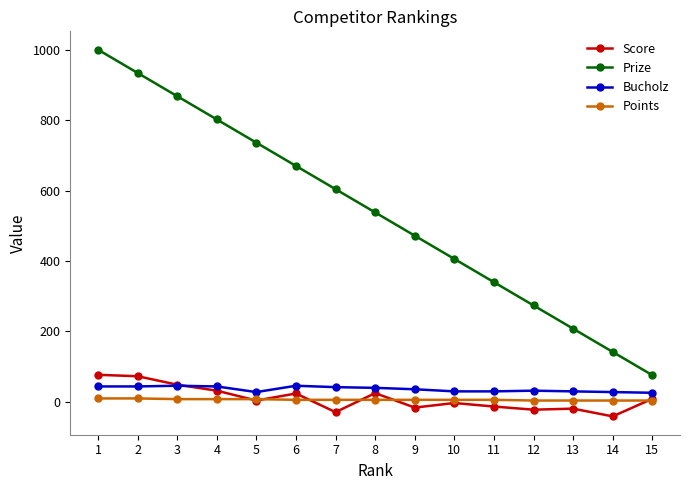

True or false: Prize has more than 1 interior local peaks.

False